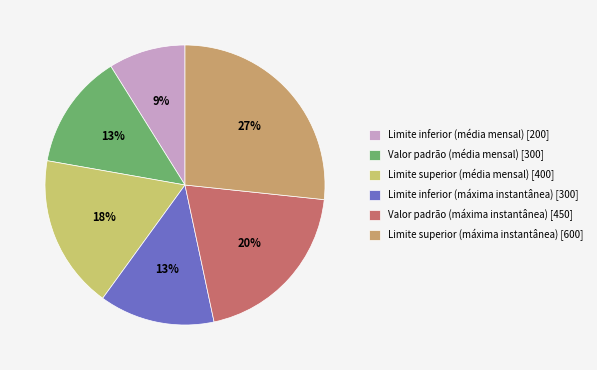

What is the ratio of the value at Limite superior (média mensal) to the value at Limite inferior (máxima instantânea)?

1.3